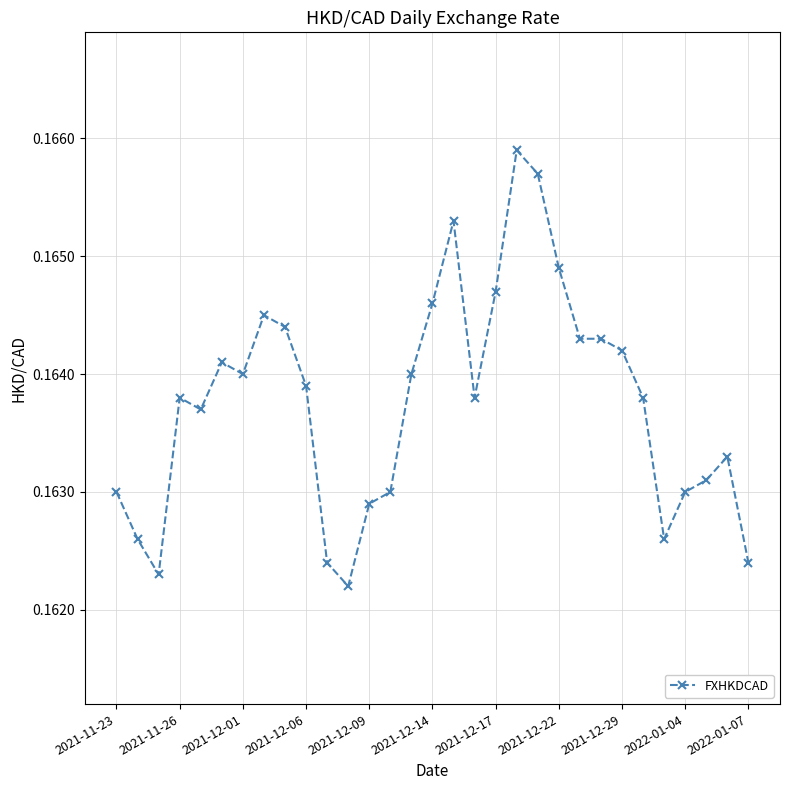

True or false: the data has more than 0 interior local peaks.

True